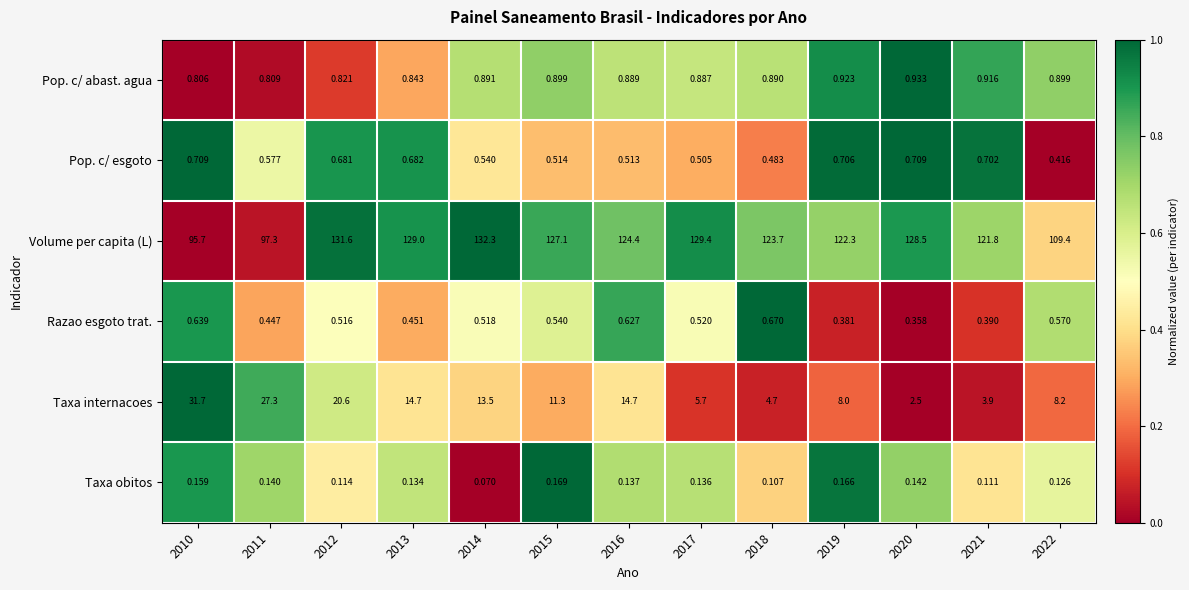

Rank the series at 2022 from highest to lowest value.

Volume per capita (L), Taxa internacoes, Pop. c/ abast. agua, Razao esgoto trat., Pop. c/ esgoto, Taxa obitos